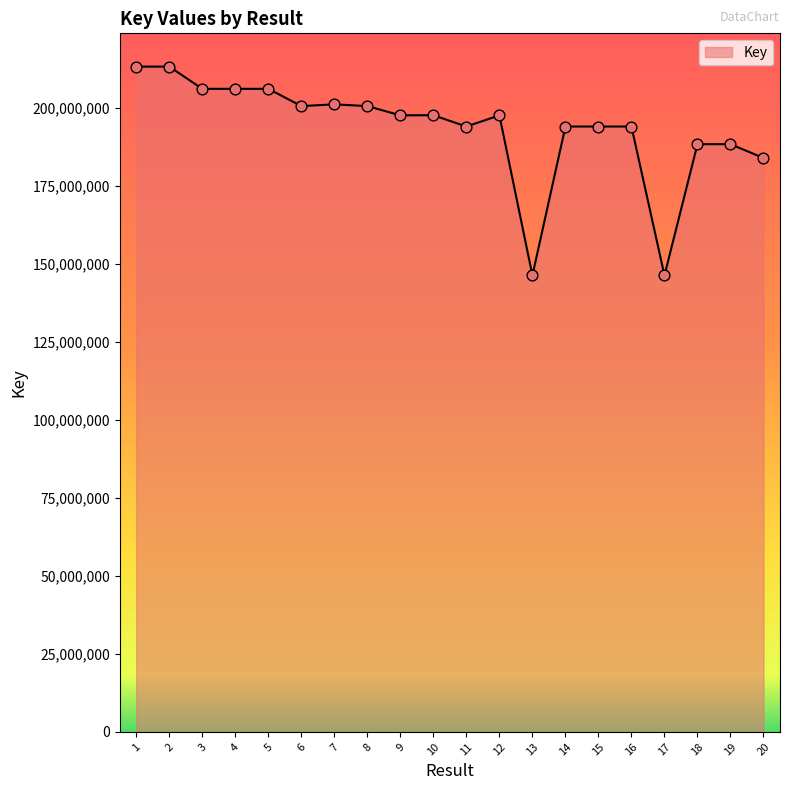

What is the change in value from 11 to 20?

-10092608